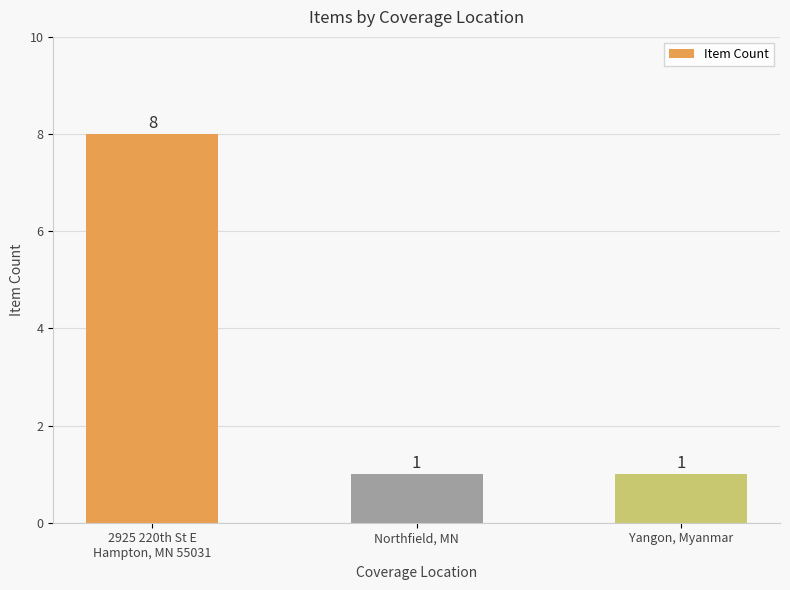

How many values are between 1 and 8?

3